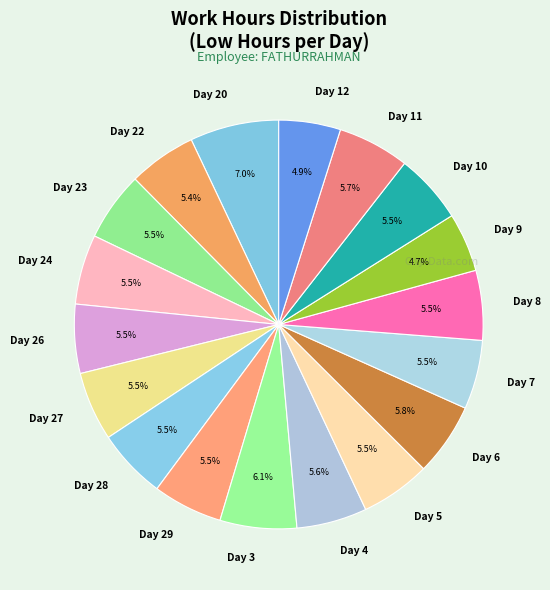

Which has a higher value, Day 20 or Day 23?

Day 20